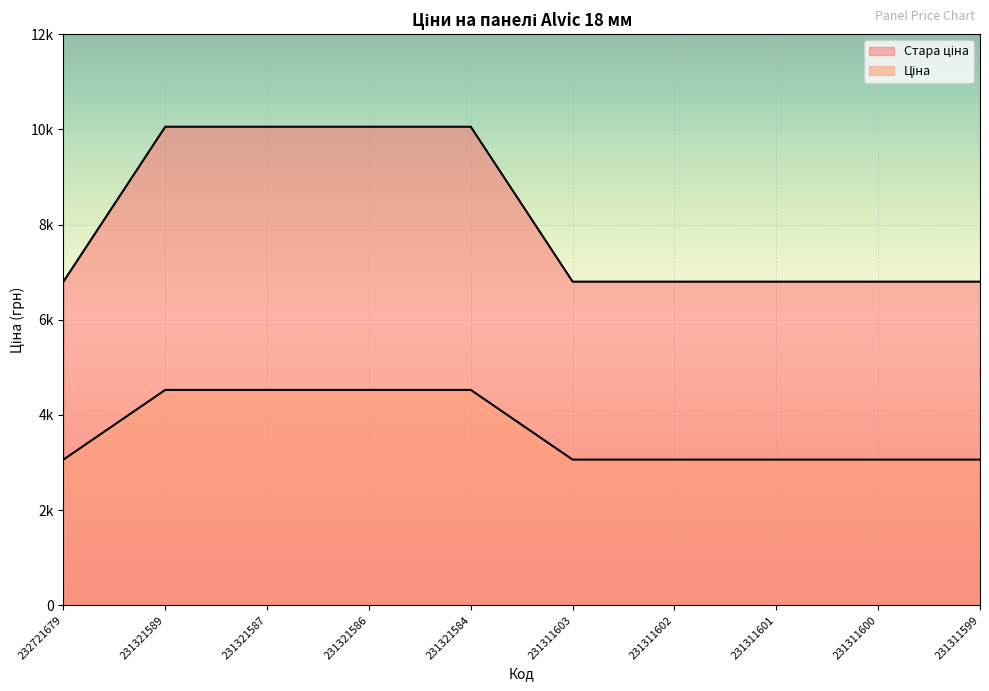

Reading left to right, extract all data points from this chart.

Ціна: 3059.7	4524.7	4524.7	4524.7	4524.7	3059.7	3059.7	3059.7	3059.7	3059.7
Стара ціна: 6799.2	10054.8	10054.8	10054.8	10054.8	6799.2	6799.2	6799.2	6799.2	6799.2